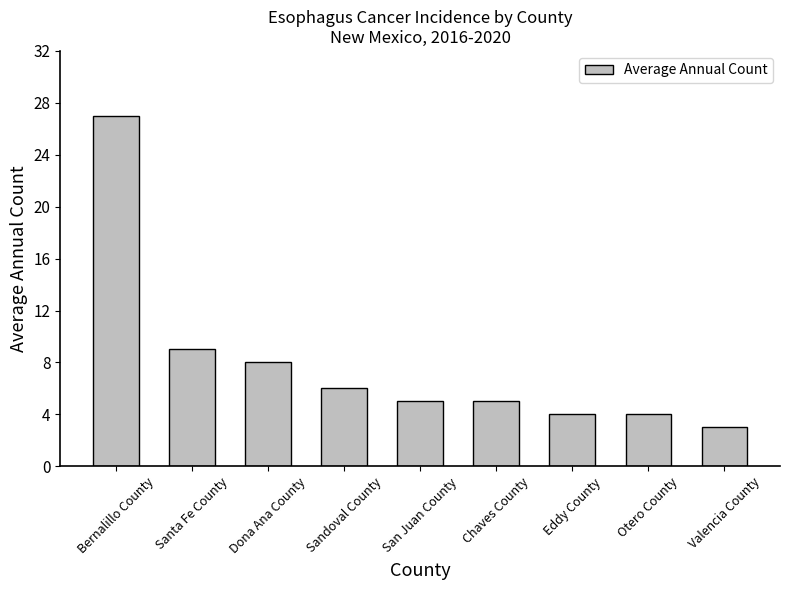

Where is the data nearest to the value 15?

Santa Fe County